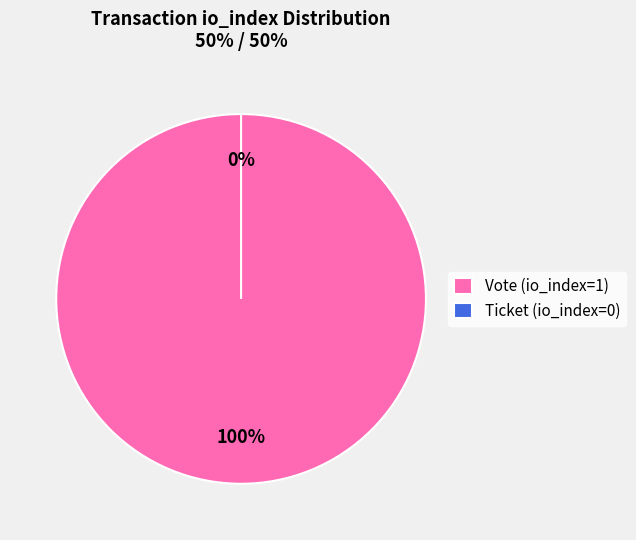

Does any single category account for the majority?

Yes